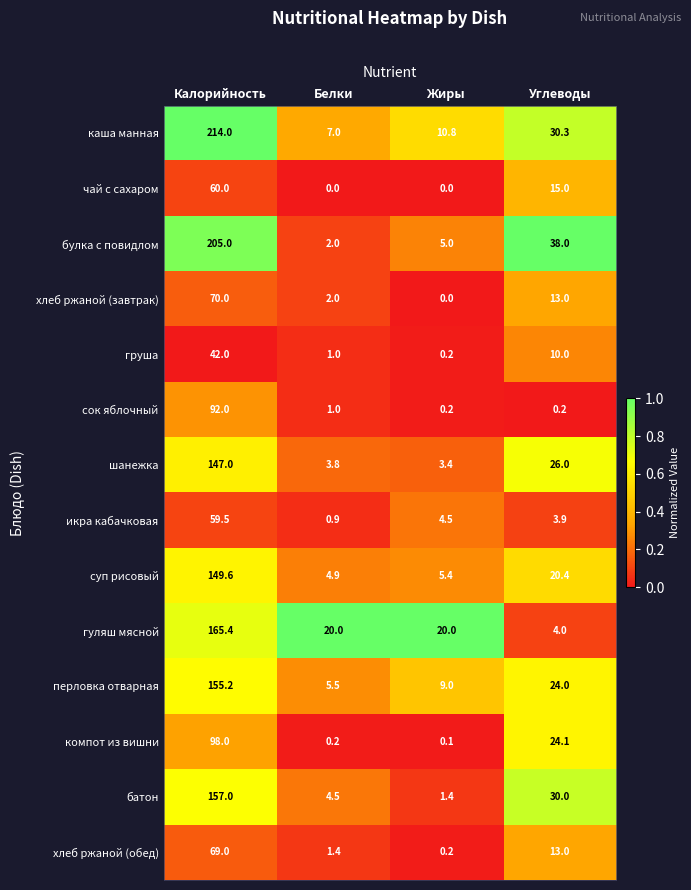

What is the average value of the сок яблочный series?

23.4